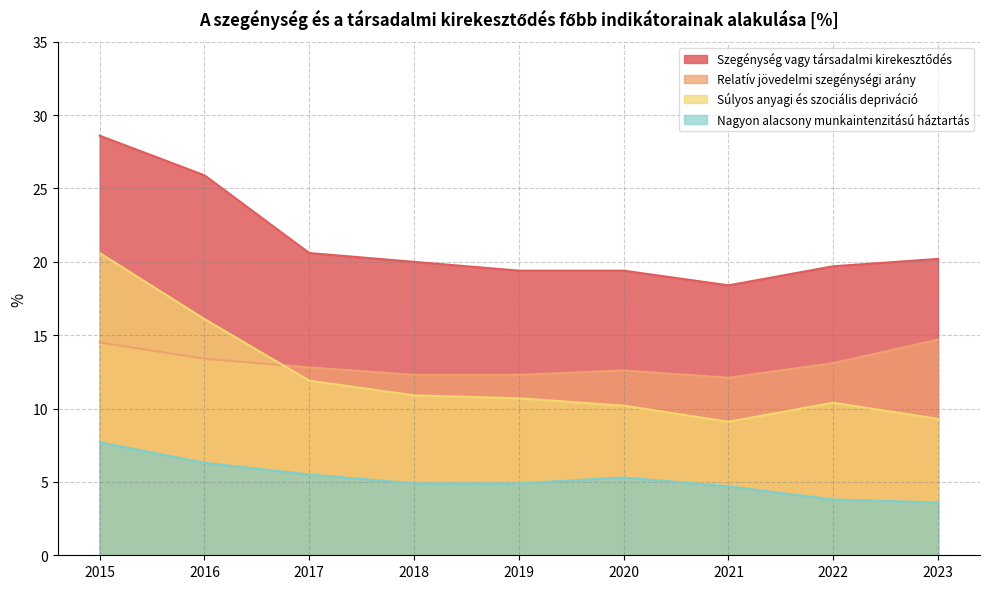

Which series has the widest spread of values?

Súlyos anyagi és szociális depriváció